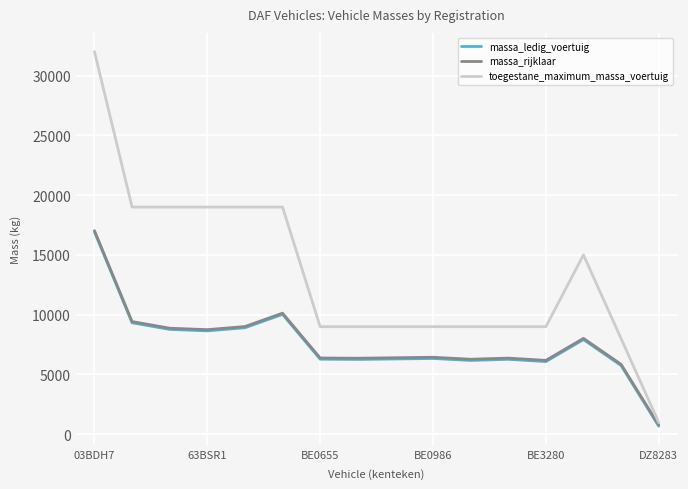

What is the maximum value shown in the chart?

32000